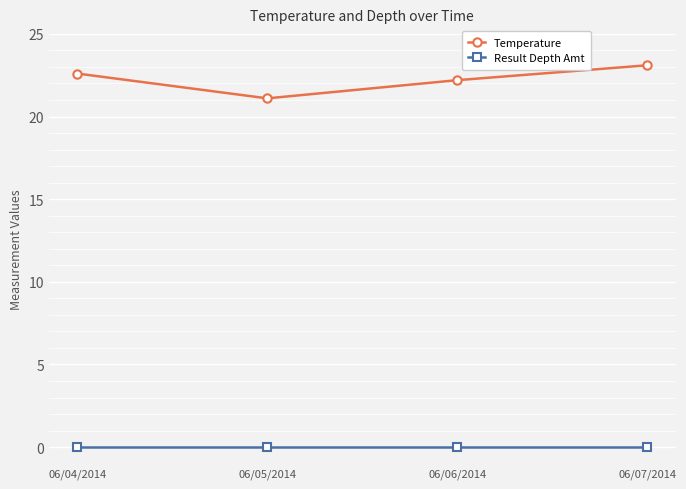

Which category has the highest value in the Temperature series?

06/07/2014